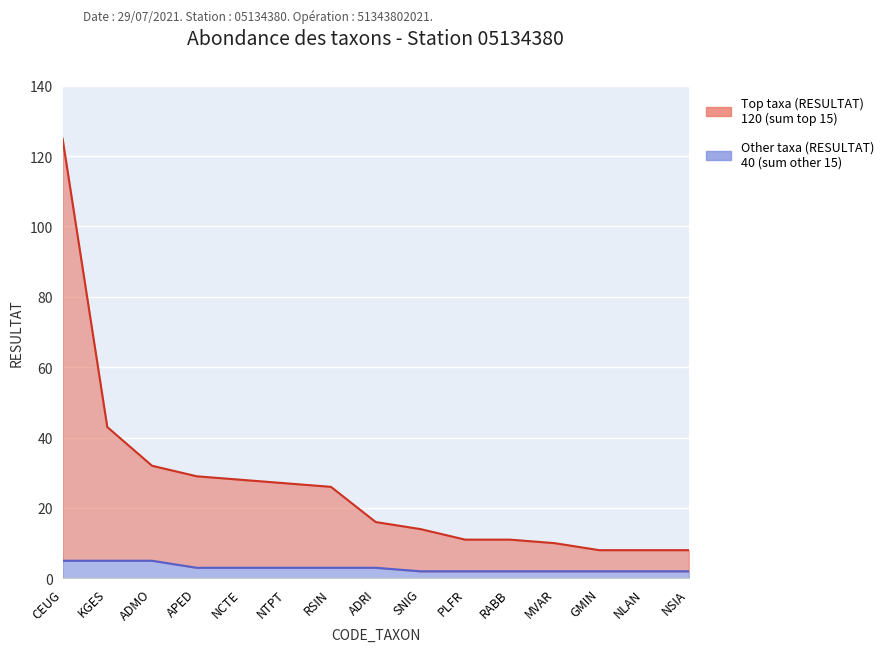

Rank the series at SNIG from highest to lowest value.

Top taxa (RESULTAT), Other taxa (RESULTAT)